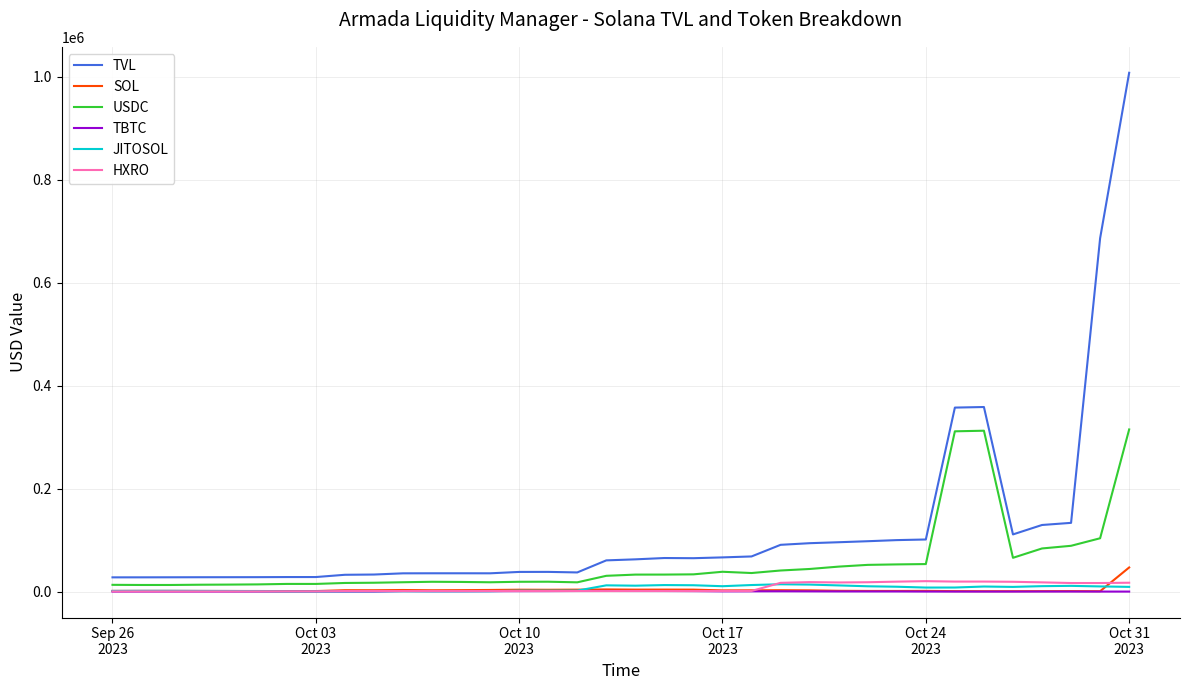

What is the lowest value of the HXRO series?

385.4